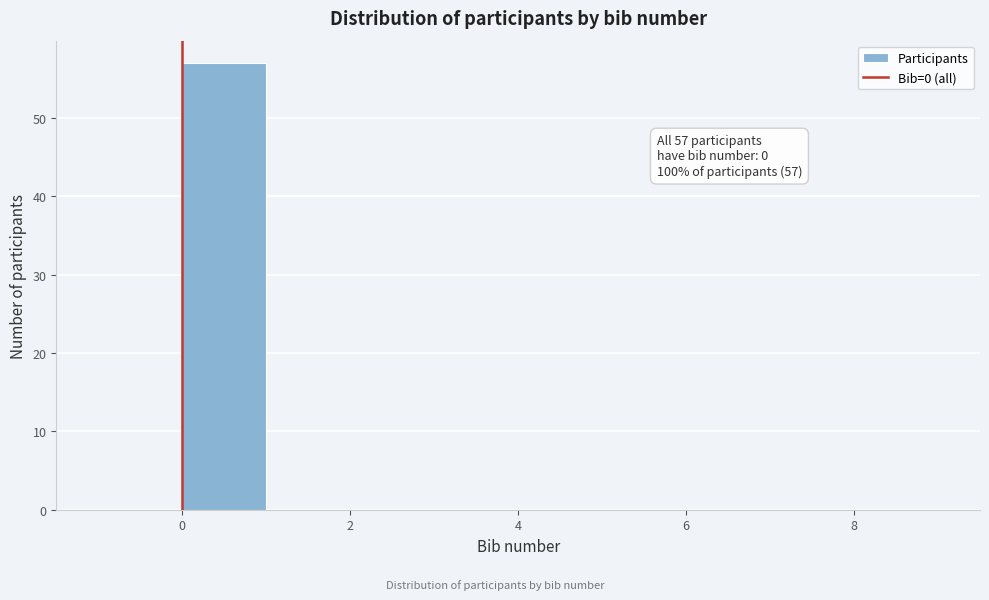

Which range on the x-axis has the tallest bar?

0 to 1